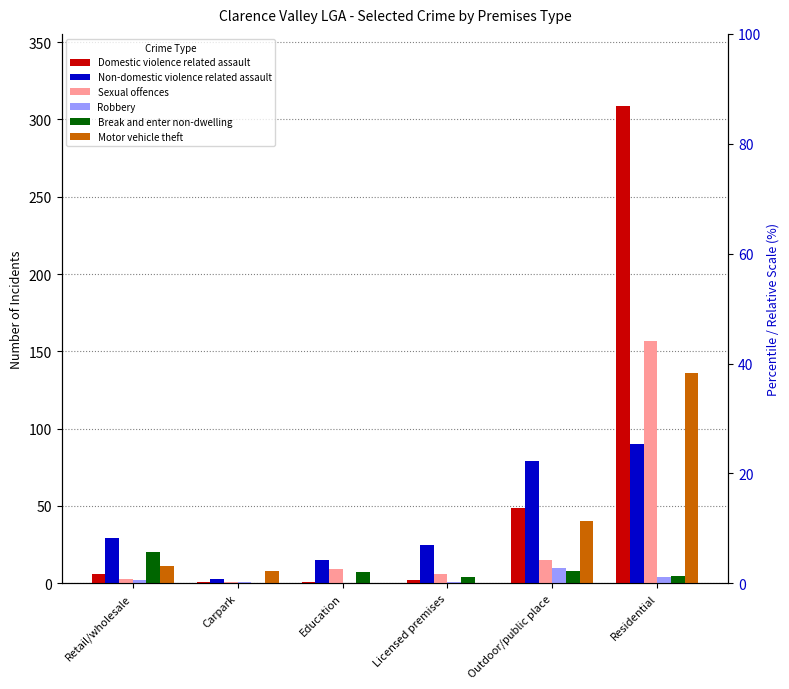

Which series has the largest range (max minus min)?

Domestic violence related assault